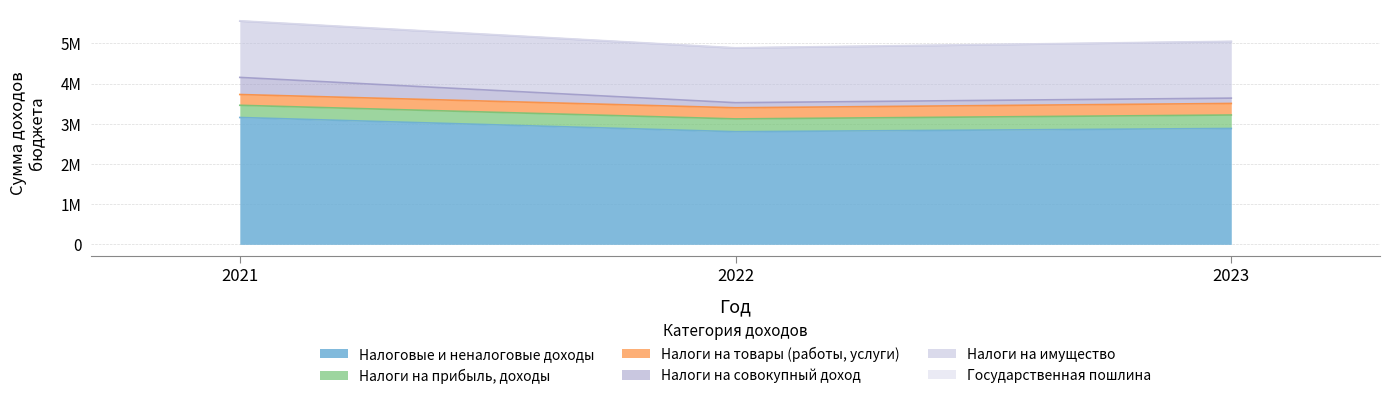

At which label does Налоги на имущество first exceed 1399490?

2023